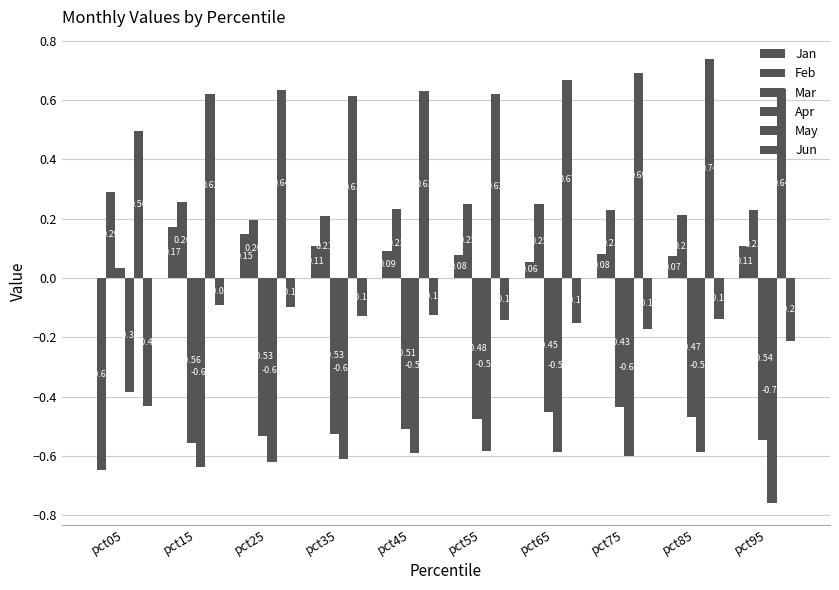

Between pct15 and pct25, which series saw the biggest shift?

Feb